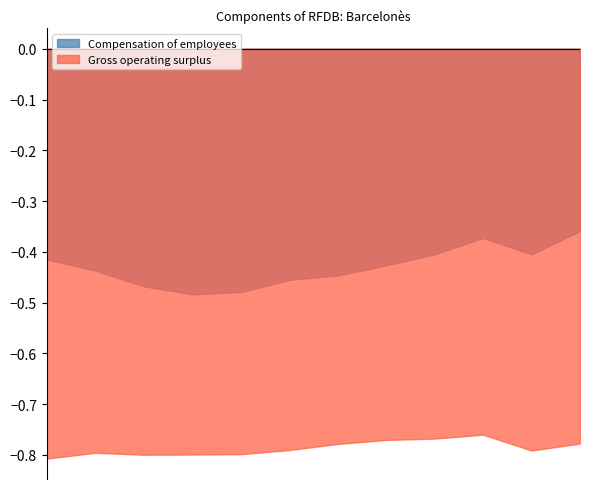

True or false: Compensation of employees and Gross operating surplus cross at least once.

False